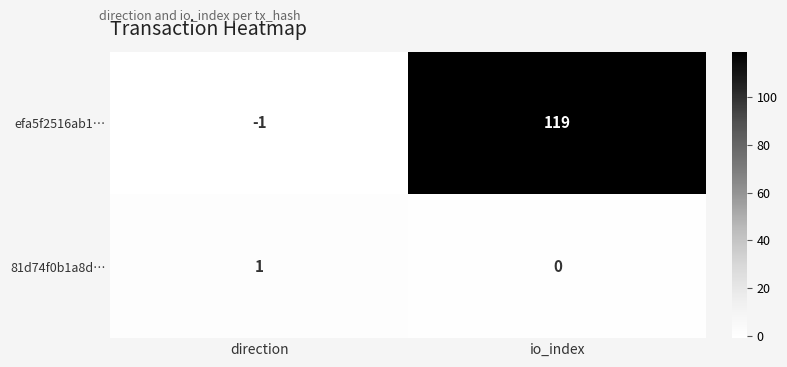

Reading left to right, what are all the values shown in this chart?

efa5f2516ab1…: direction=-1	io_index=119
81d74f0b1a8d…: direction=1	io_index=0